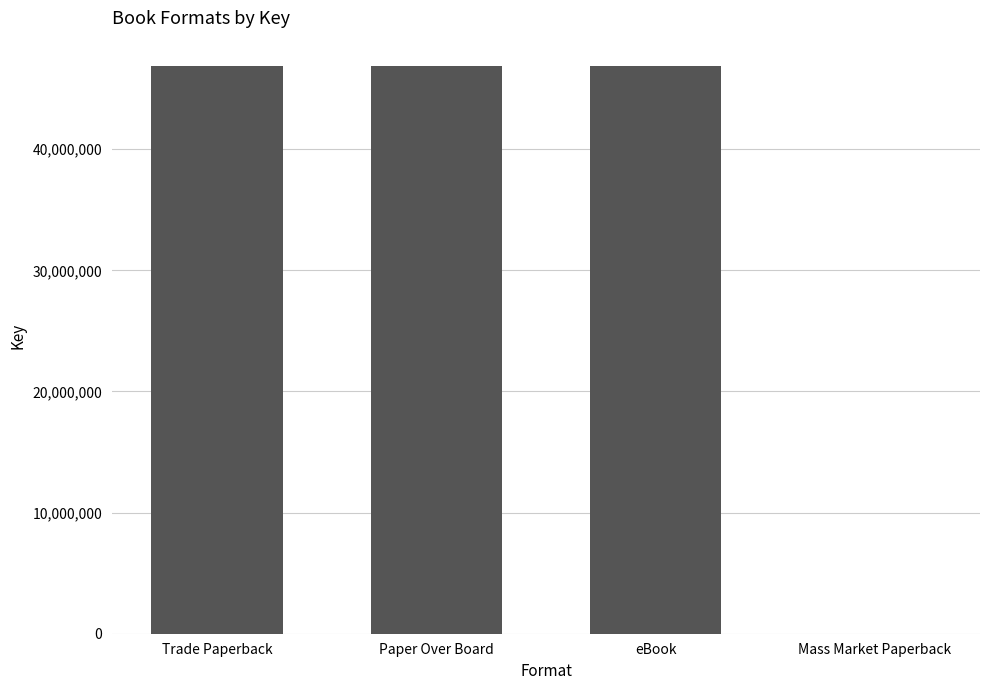

Reading right to left, extract all data points from this chart.

Mass Market Paperback=6148	eBook=46852101	Paper Over Board=46852101	Trade Paperback=46852101